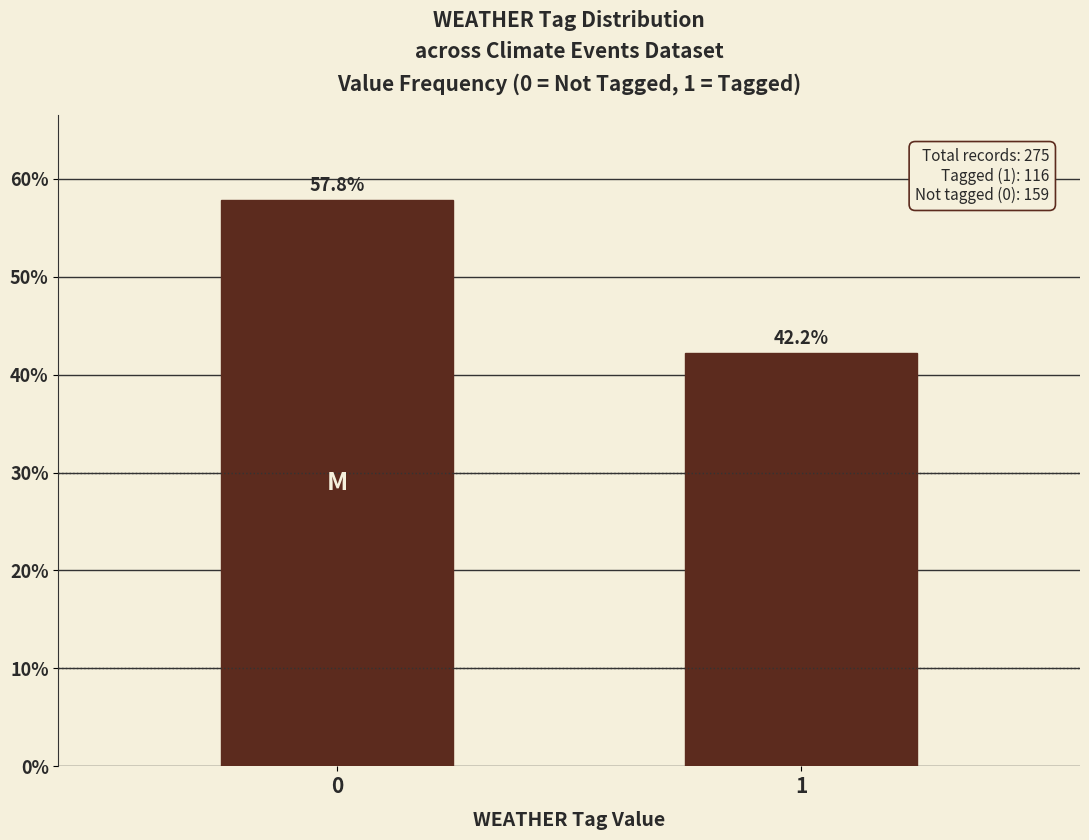

Reading left to right, what are all the values shown in this chart?

57.8	42.2